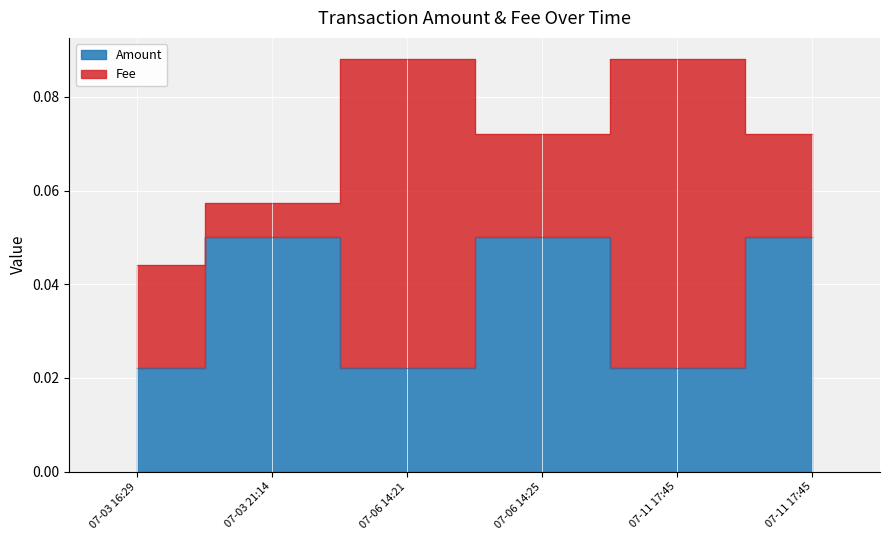

What is the label of the 4th point from the left?

07-06 14:25